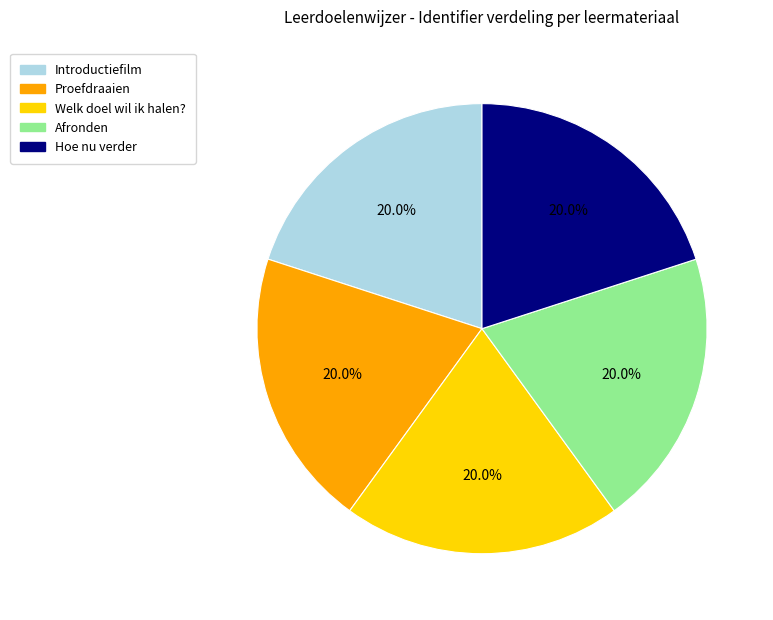

To the nearest percent, what is the combined percentage of Afronden and Hoe nu verder?

40%